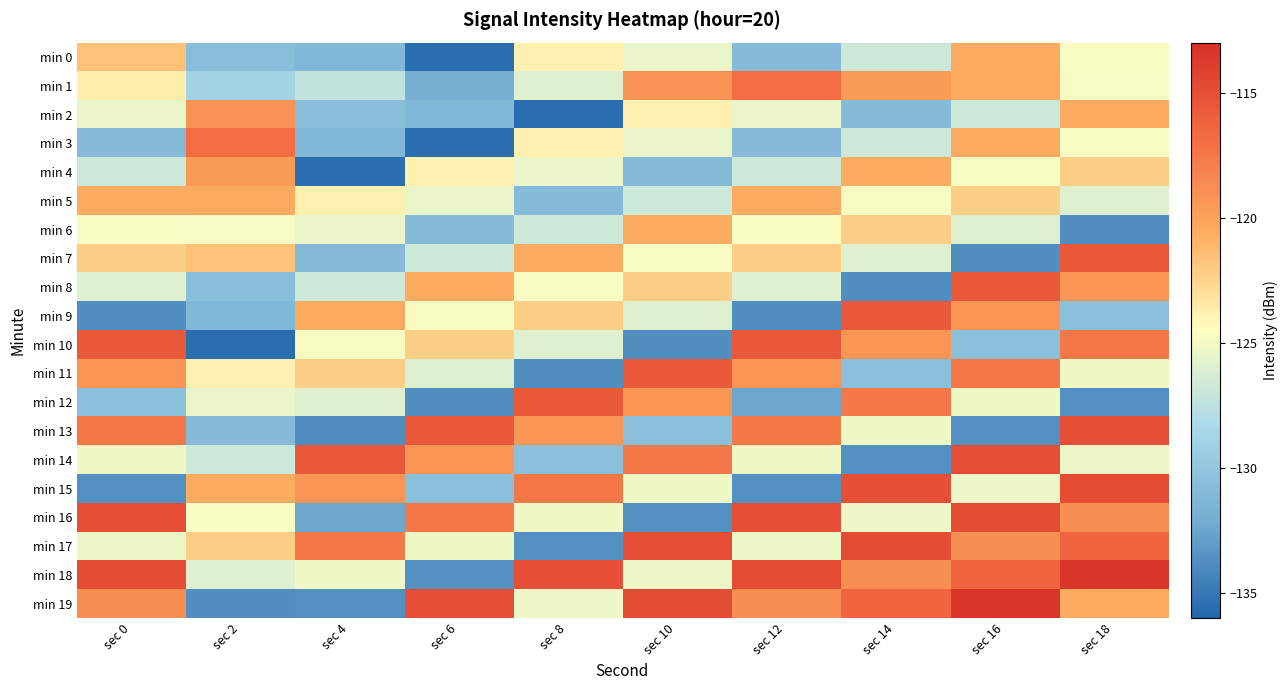

Count the number of categories in the chart.

10